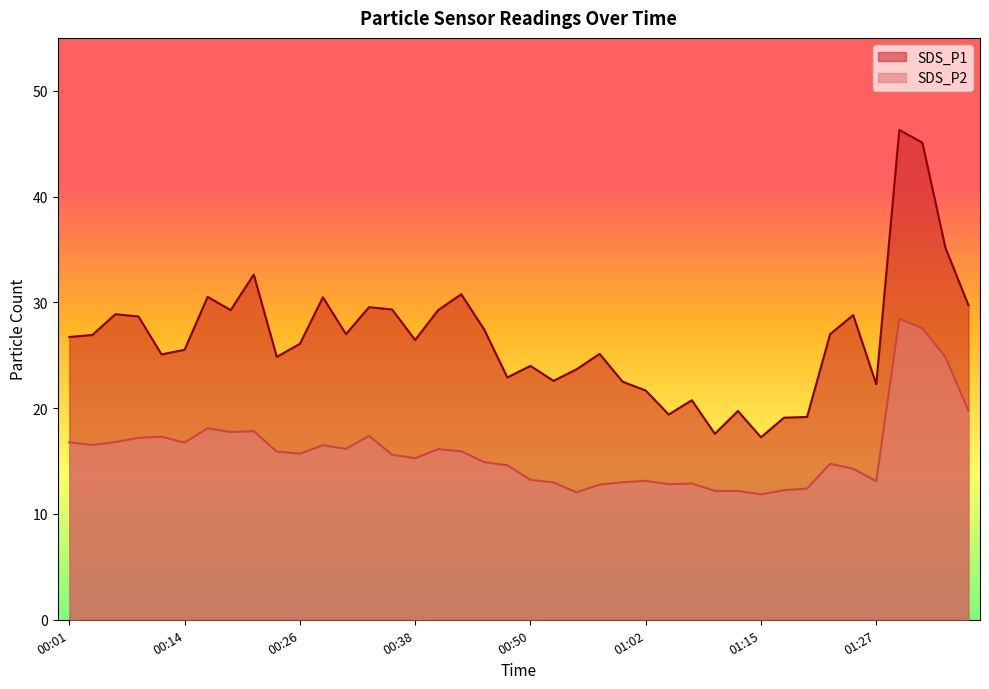

Reading left to right, transcribe all the data shown in this chart.

SDS_P1: 26.7	26.9	28.9	28.7	25.1	25.5	30.5	29.3	32.6	24.9	26.1	30.5	27.0	29.6	29.3	26.4	29.3	30.8	27.4	22.9	24.0	22.6	23.7	25.1	22.5	21.7	19.4	20.8	17.6	19.7	17.2	19.1	19.2	27.0	28.8	22.3	46.3	45.1	35.2	29.7
SDS_P2: 16.8	16.5	16.8	17.2	17.3	16.8	18.1	17.8	17.8	15.9	15.7	16.5	16.1	17.4	15.6	15.3	16.1	15.9	14.9	14.6	13.2	13.0	12.1	12.8	13.0	13.1	12.8	12.9	12.2	12.2	11.8	12.2	12.4	14.8	14.3	13.1	28.4	27.6	24.8	19.8